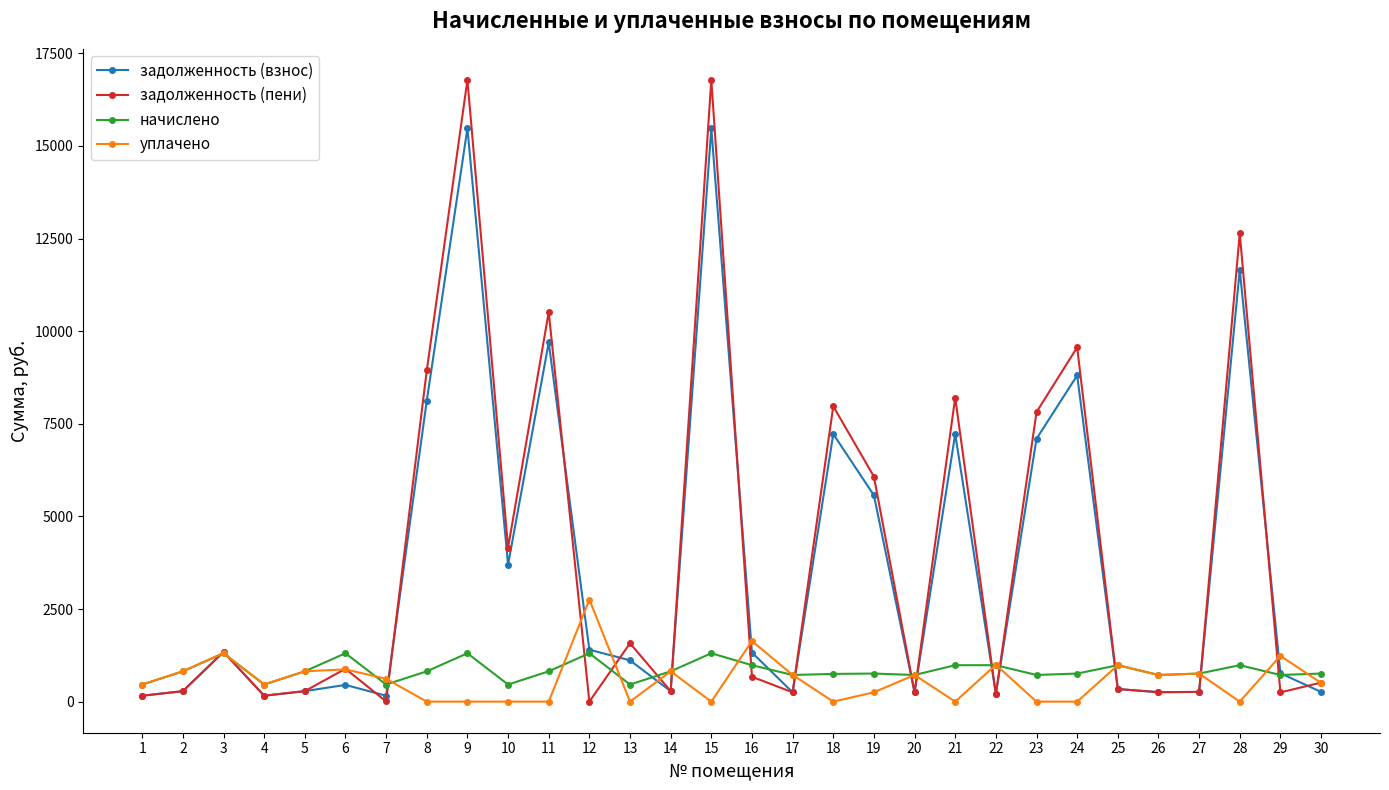

Between 9 and 16, which series saw the biggest shift?

задолженность (пени)